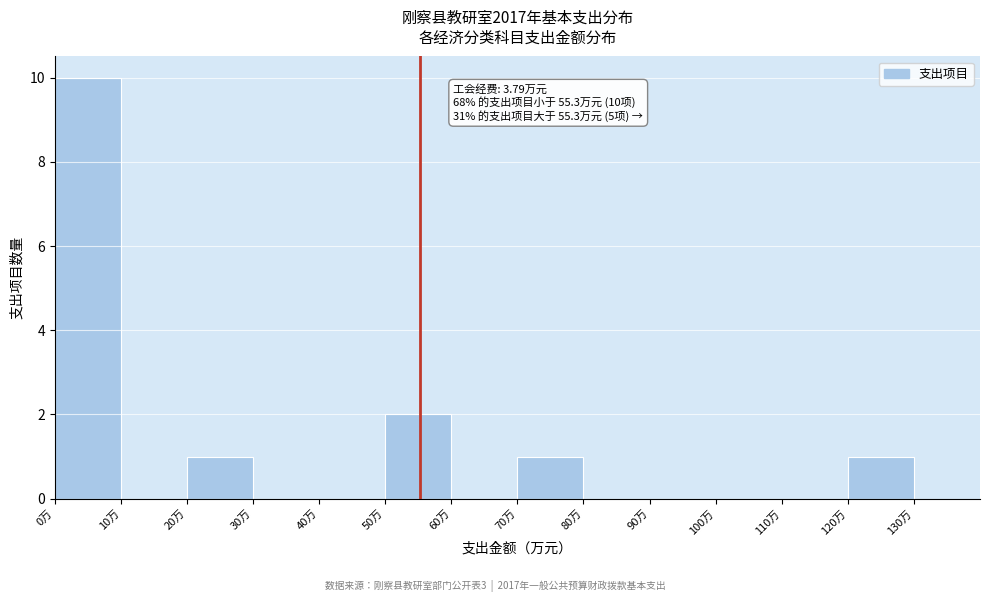

Over which range of the x-axis is the bar tallest?

0 to 10